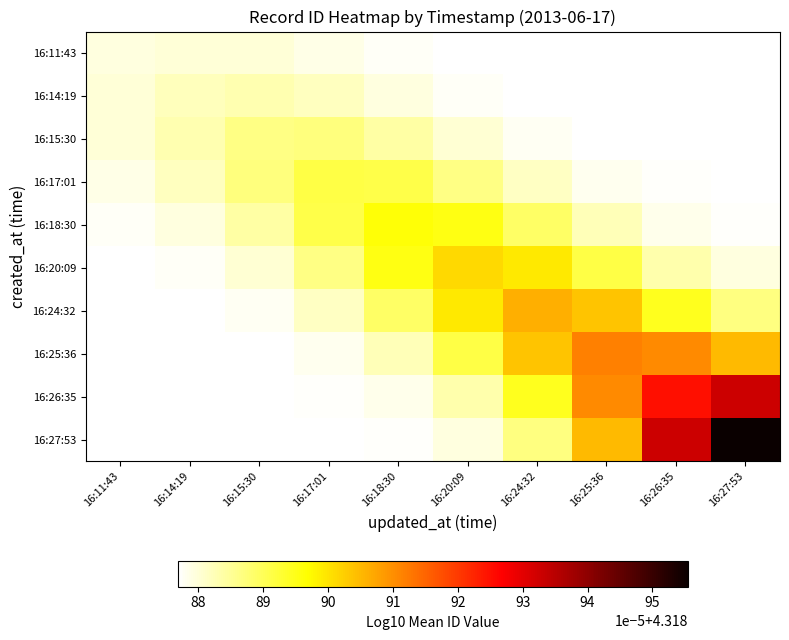

List the series in order of their peak value, lowest first.

16:11:43, 16:14:19, 16:15:30, 16:17:01, 16:18:30, 16:20:09, 16:24:32, 16:25:36, 16:26:35, 16:27:53